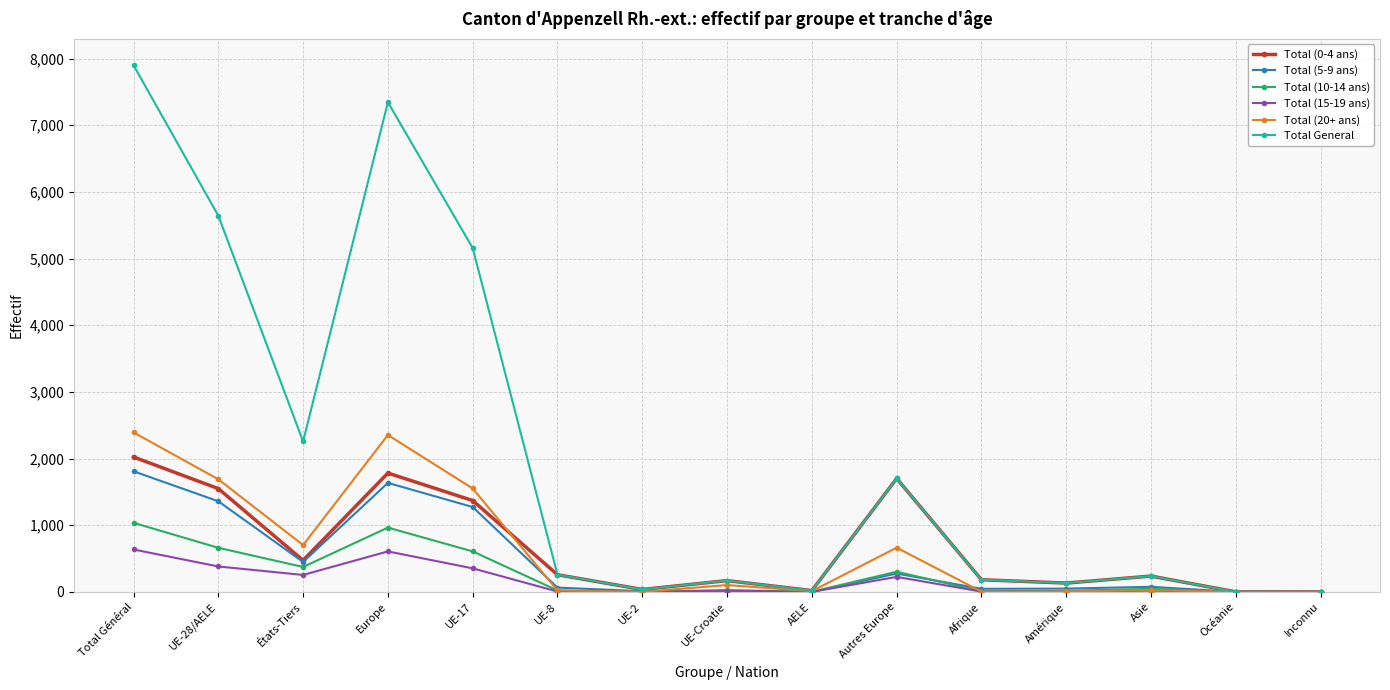

True or false: Total (0-4 ans) has a value of 170 at UE-Croatie.

True